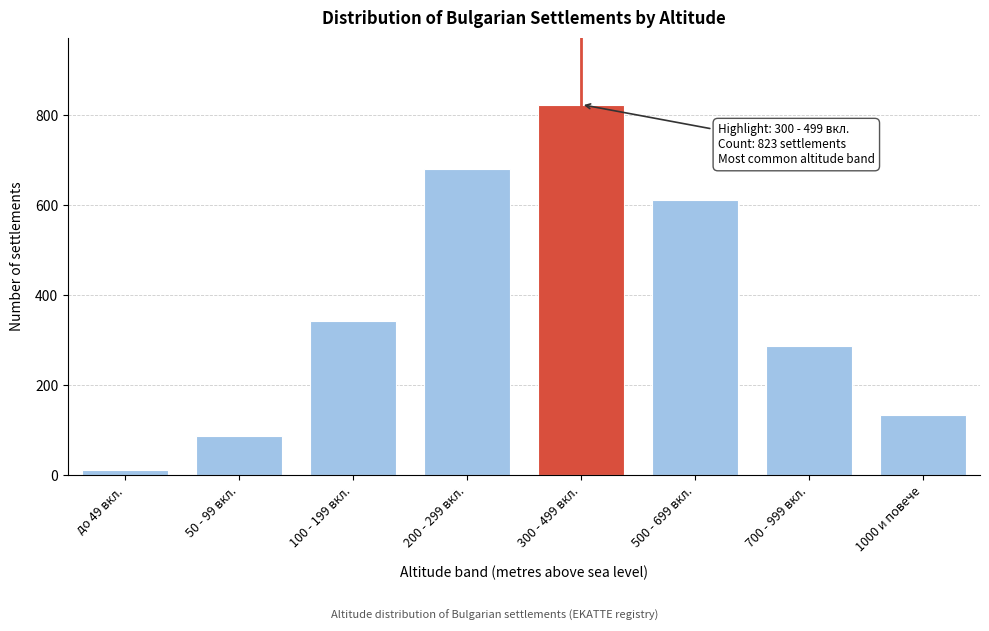

Reading left to right, extract all data points from this chart.

12	87	342	681	823	612	287	134